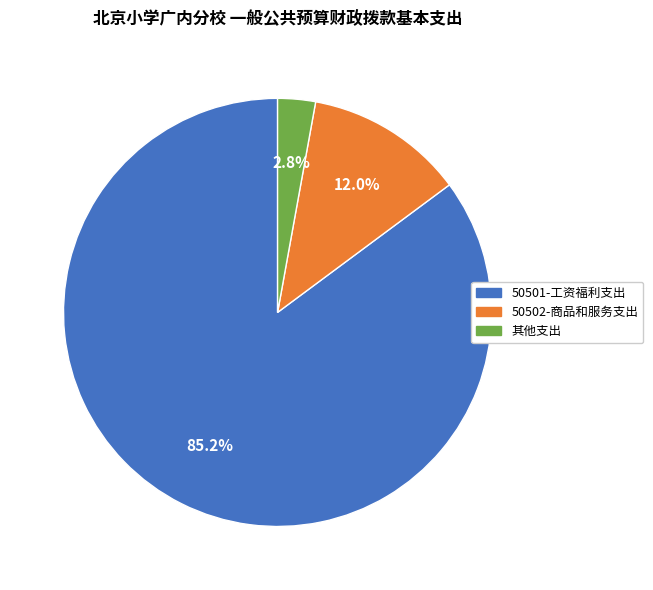

To the nearest percent, what is the average slice percentage?

33%